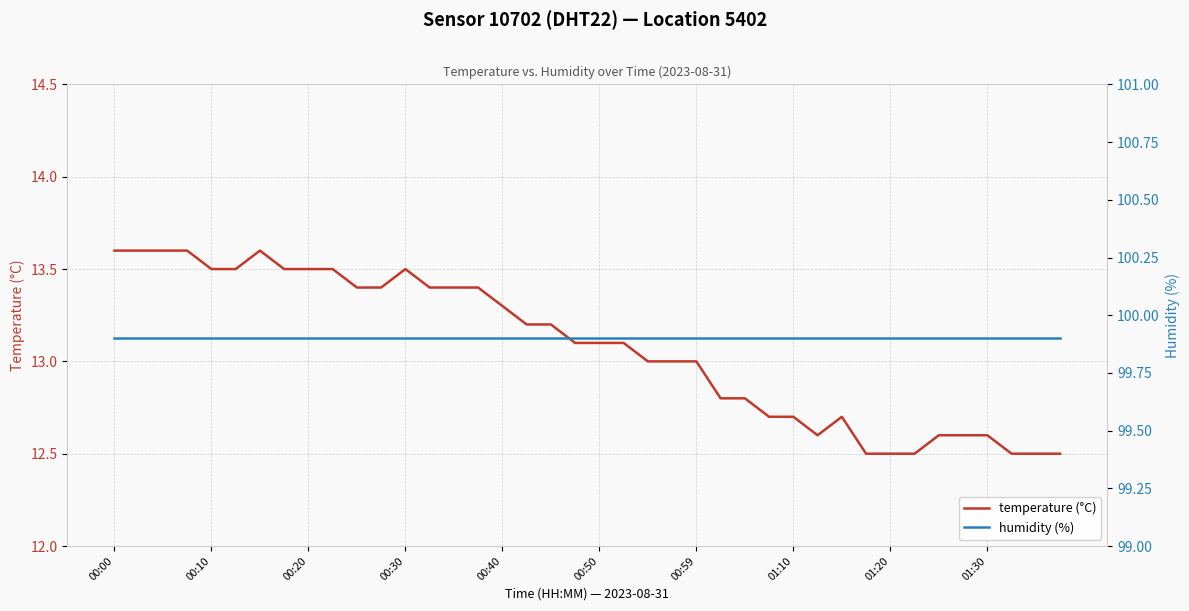

The temperature (°C) series shows 21.1 at 00:59. True or false?

False